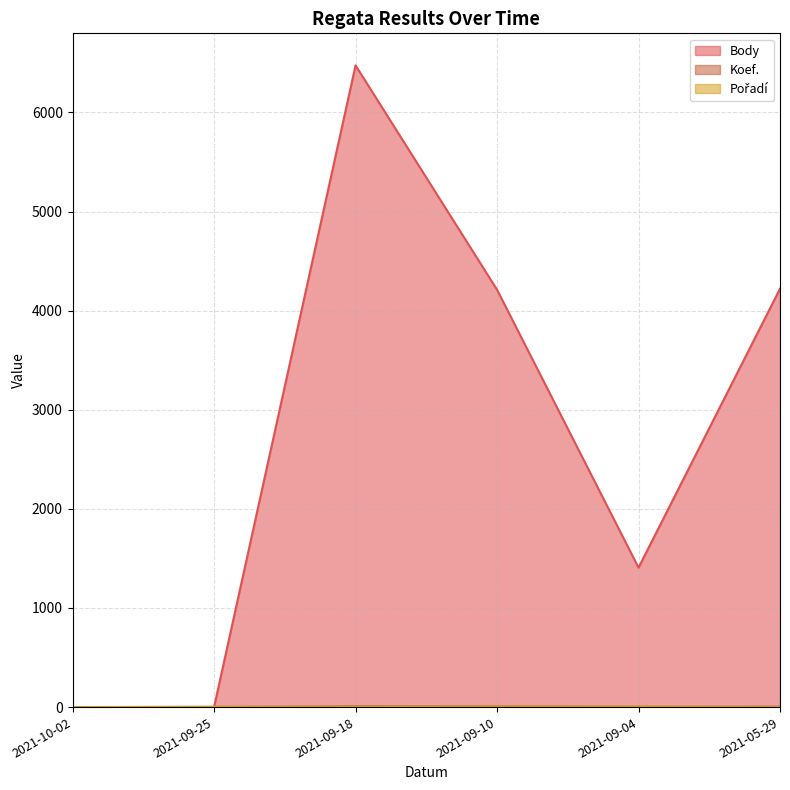

What are all the series names shown in the legend?

Body, Koef., Pořadí